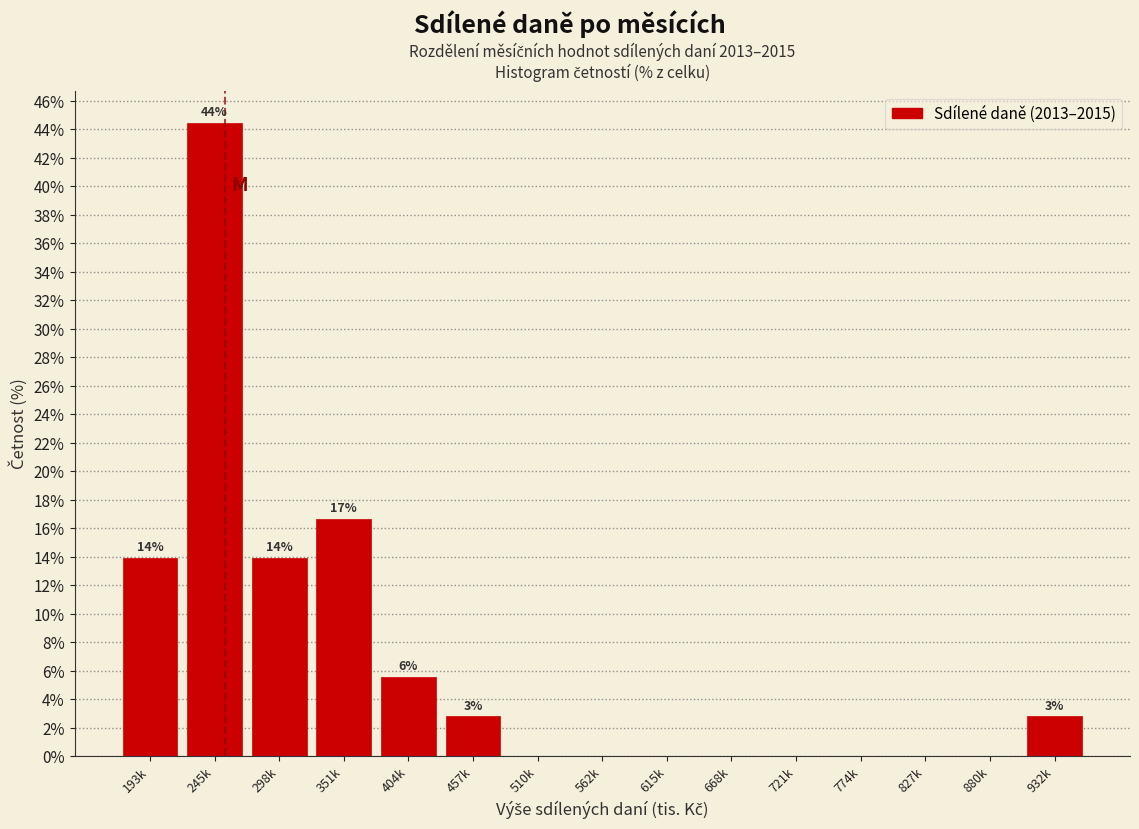

Reading right to left, what are all the values shown in this chart?

932k=2.8	880k=0.0	827k=0.0	774k=0.0	721k=0.0	668k=0.0	615k=0.0	562k=0.0	510k=0.0	457k=2.8	404k=5.6	351k=16.7	298k=13.9	245k=44.4	193k=13.9